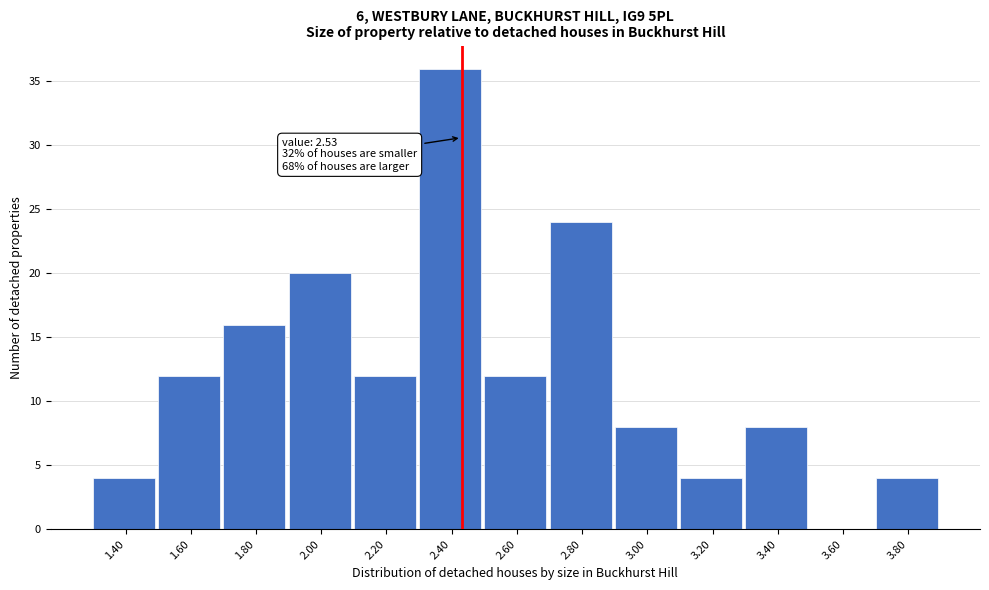

Reading left to right, list all the values displayed in this chart.

1.40=4	1.60=12	1.80=16	2.00=20	2.20=12	2.40=36	2.60=12	2.80=24	3.00=8	3.20=4	3.40=8	3.60=0	3.80=4